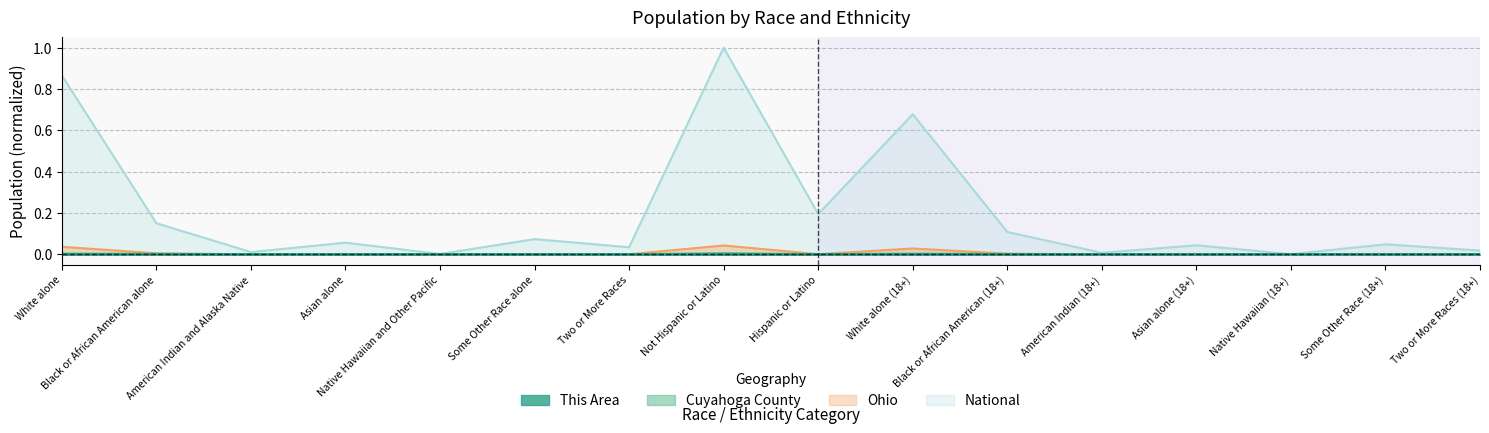

List the labels in order of National value, largest first.

Not Hispanic or Latino, White alone, White alone (18+), Hispanic or Latino, Black or African American alone, Black or African American (18+), Some Other Race alone, Asian alone, Some Other Race (18+), Asian alone (18+), Two or More Races, Two or More Races (18+), American Indian and Alaska Native, American Indian (18+), Native Hawaiian and Other Pacific, Native Hawaiian (18+)